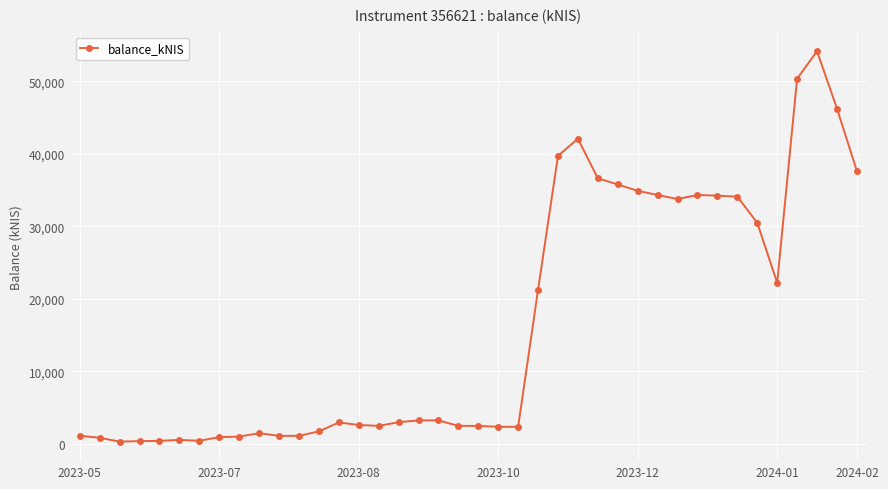

True or false: there are more than 2 points higher than both neighbors.

True